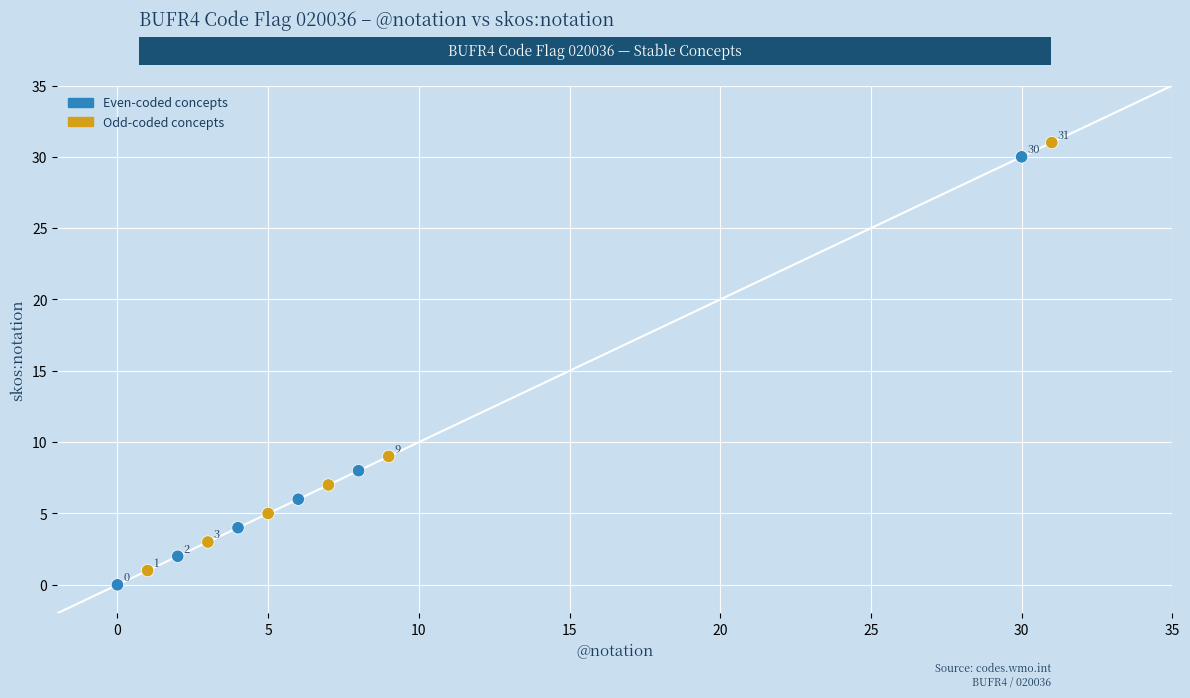

What is the range of Y values (max minus min)?

31